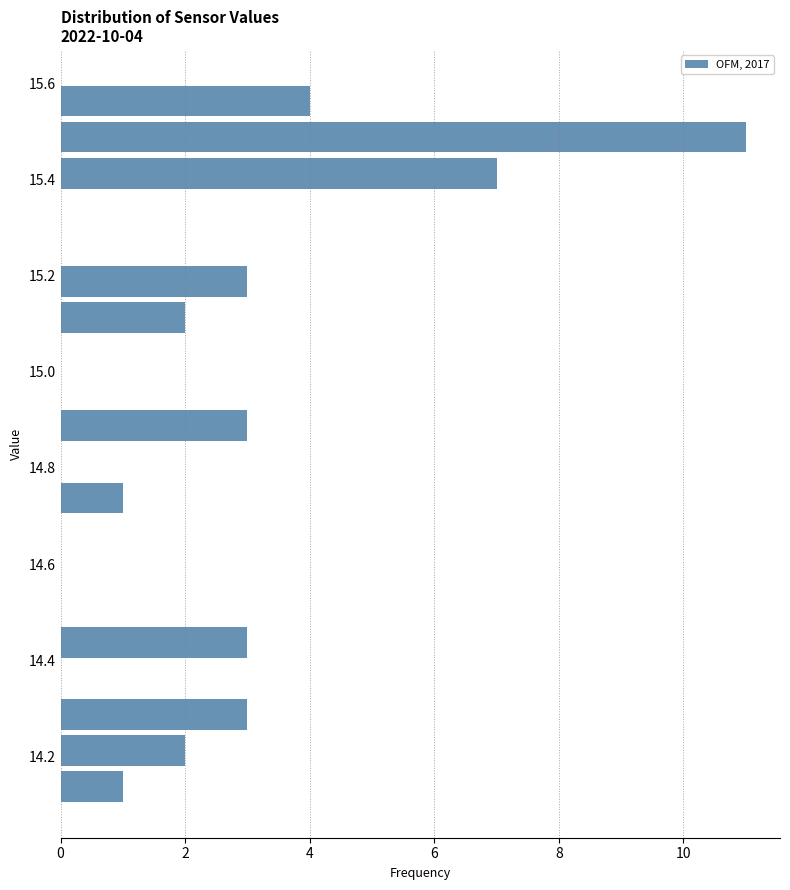

Read against the y-axis, roughly where is the centre of the longest bar?

15.48